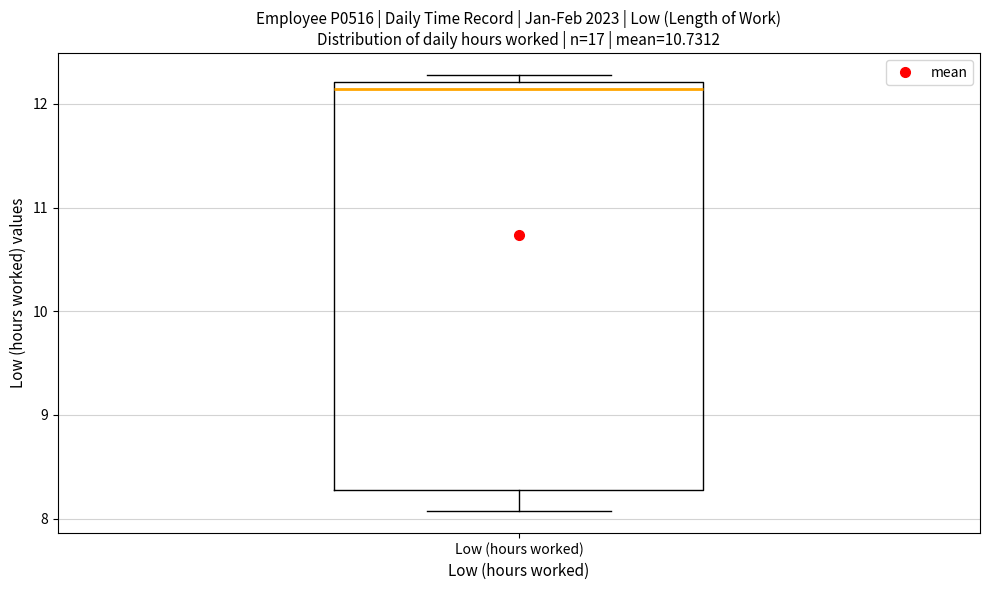

Read this box plot against the y-axis: the position of the median line, the range covered by the box, and the ends of both whiskers. The values are not printed on the chart, so give them approximately, as read against the axis.

median 12.1, box 8.3 to 12.2, whiskers 8.1 to 12.3